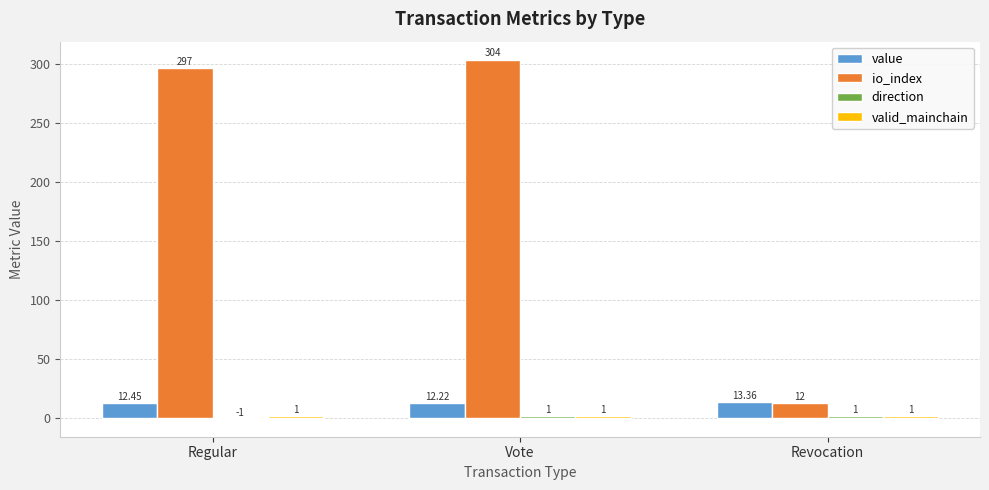

The value of value at Regular is 12.4. True or false?

True